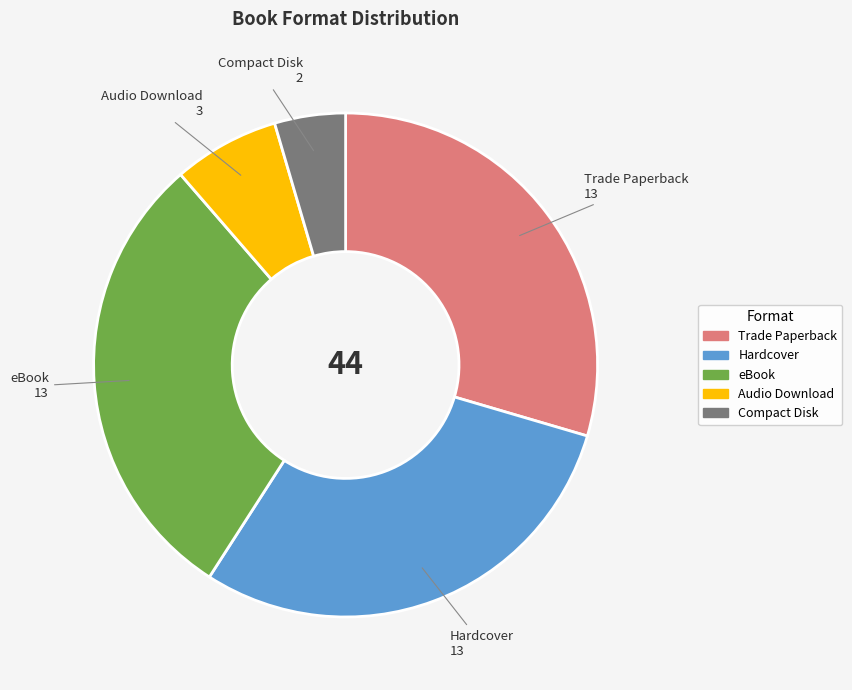

What is the ratio of the value at Hardcover to the value at Audio Download?

4.3